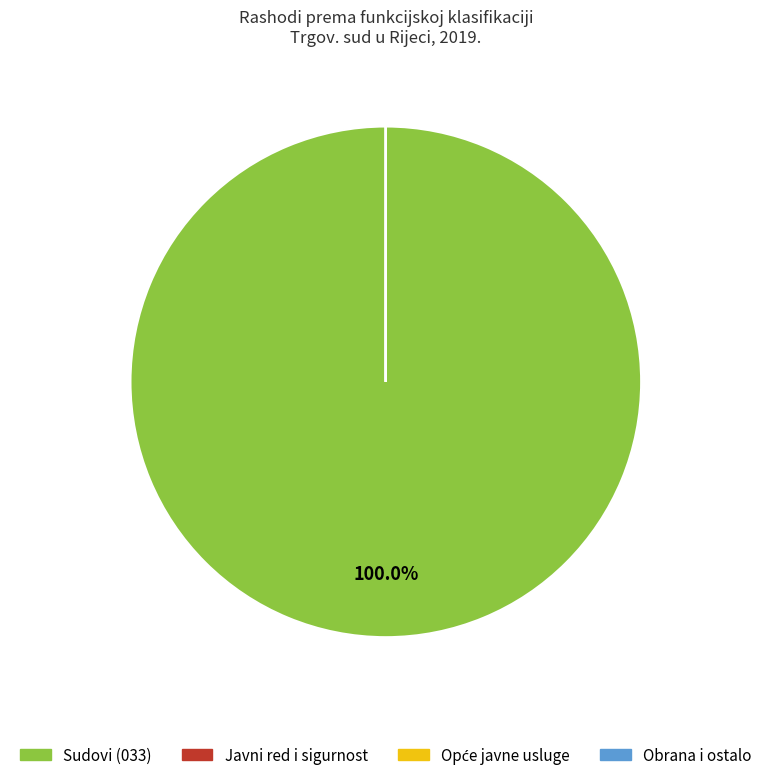

Is there any slice that represents more than half of the pie?

Yes